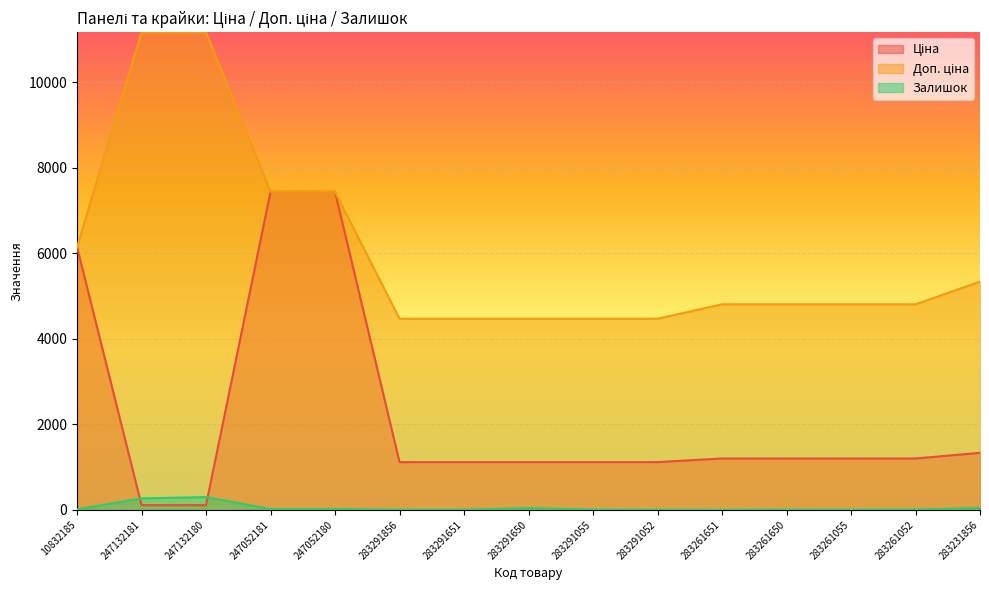

Which has a higher value, 283261650 or 283291052?

283261650